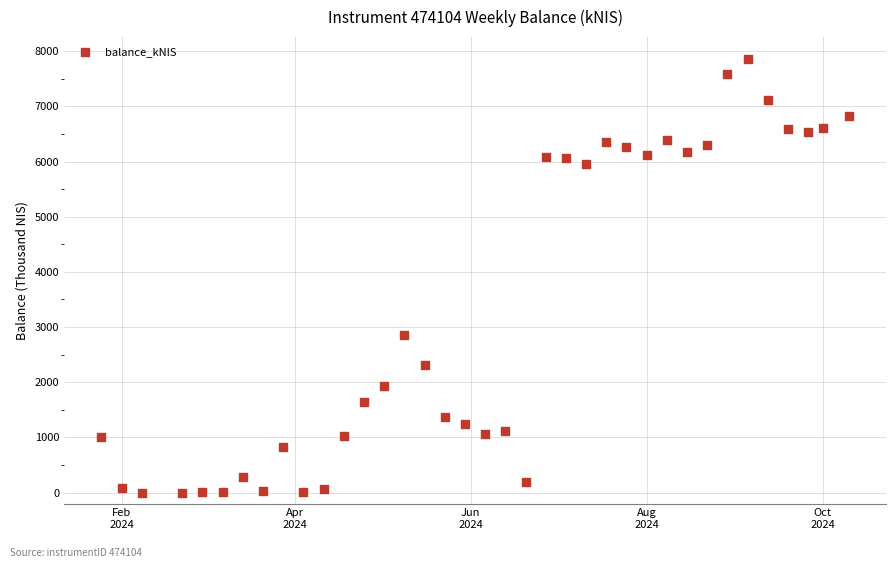

What Y value in the scatter plot is closest to 3932?

2852.5